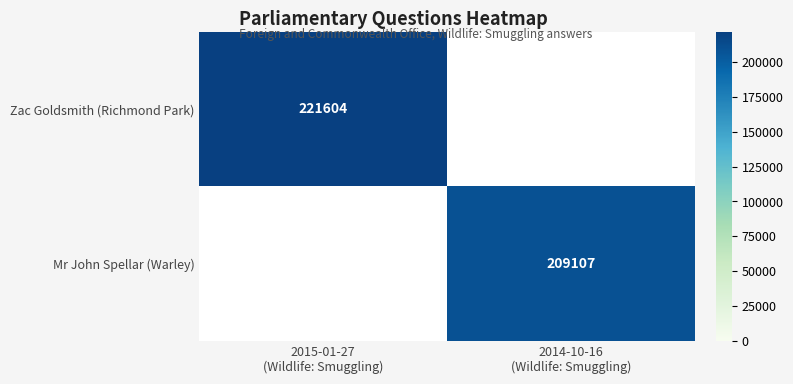

The Zac Goldsmith (Richmond Park) series shows 82695.8 at 2015-01-27 (Wildlife: Smuggling). True or false?

False